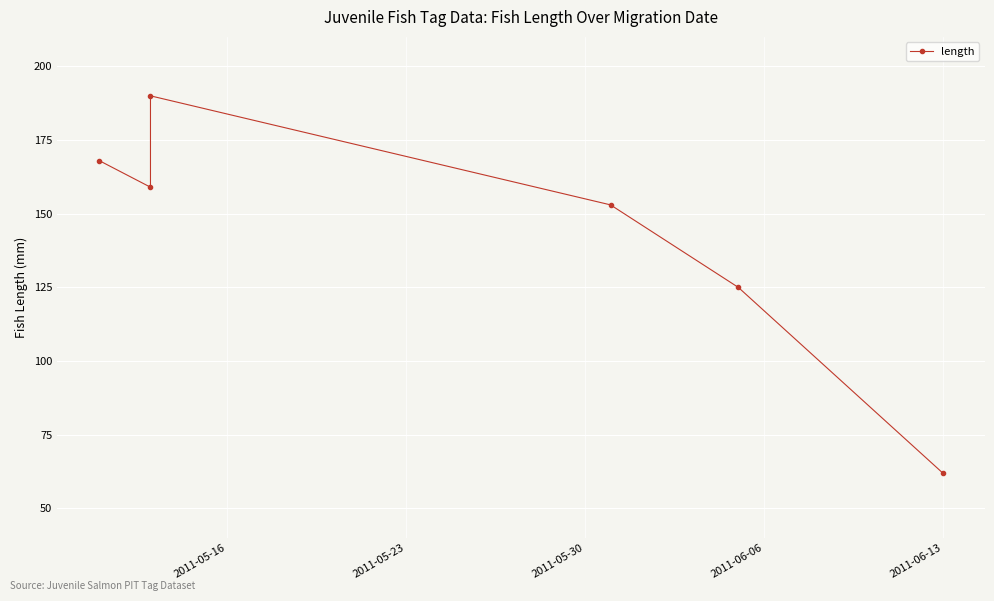

Is this an area chart (filled region under the line)?

No